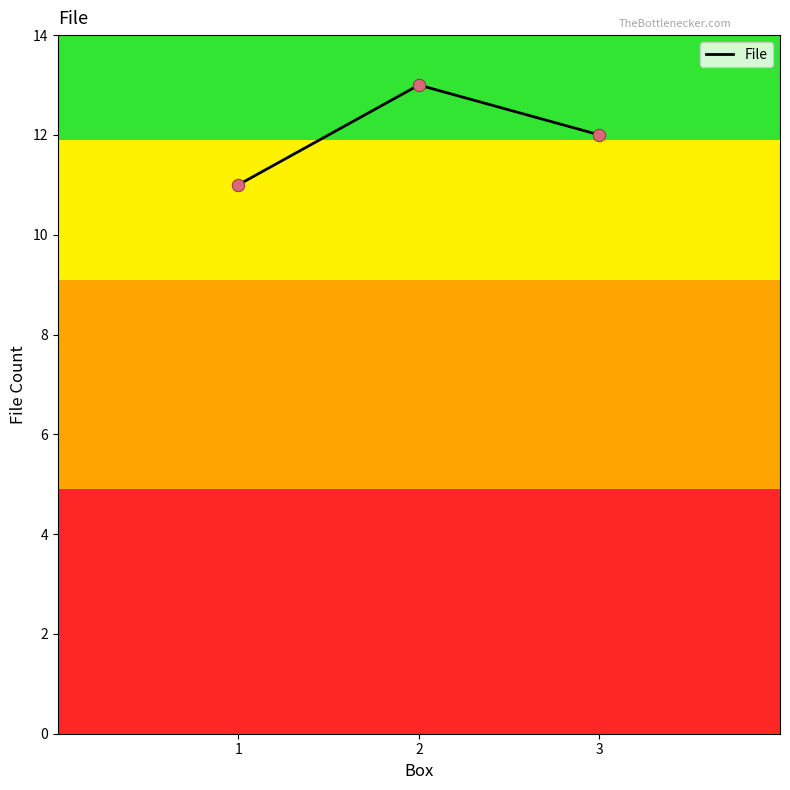

Which has a higher value, 3 or 2?

2